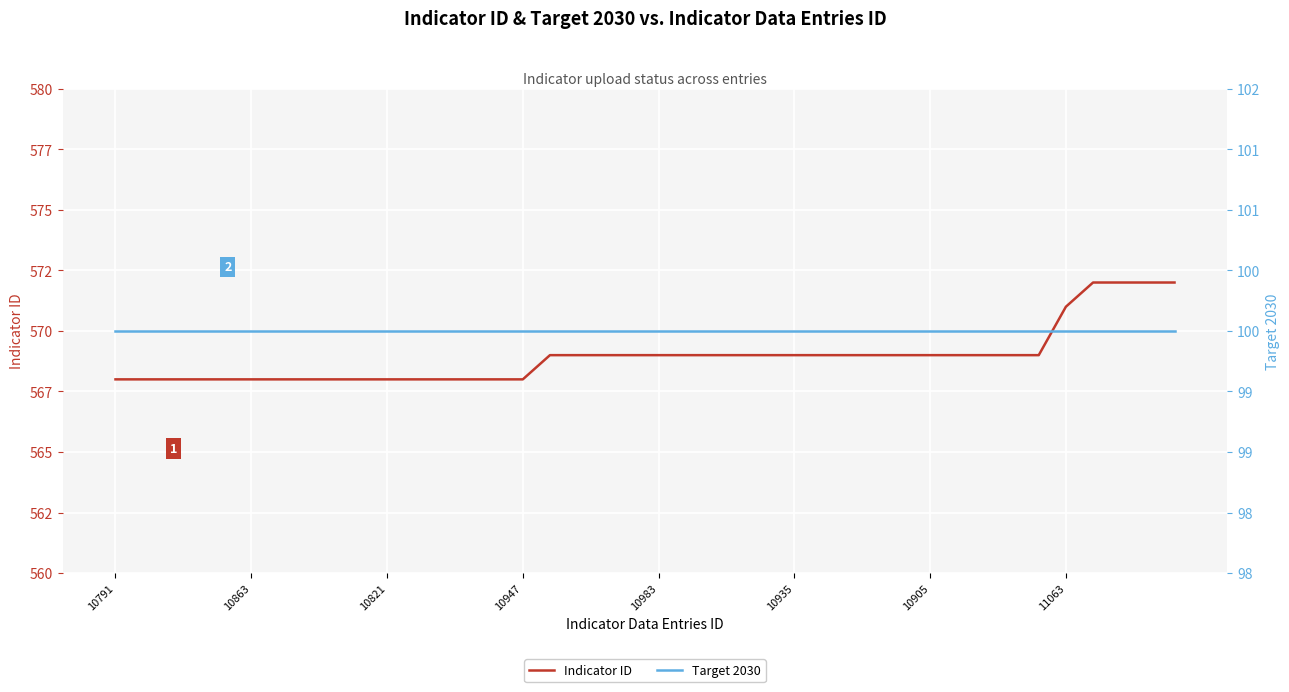

True or false: Indicator ID has a value of 917 at 16.

False